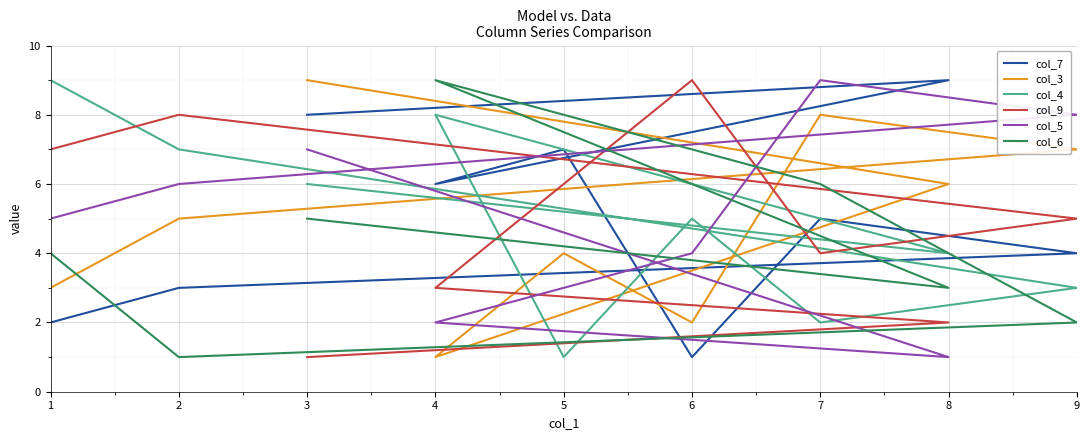

What is the minimum value for col_4?

1